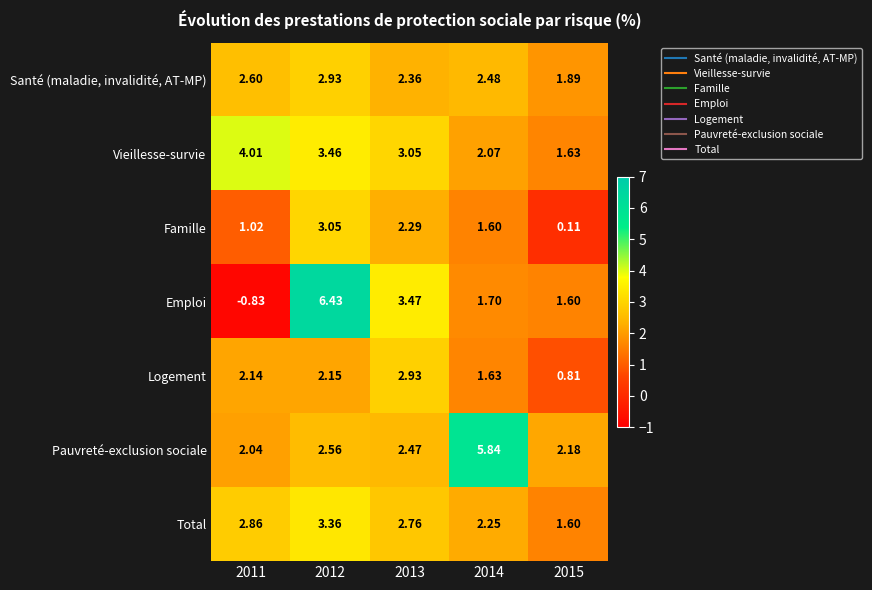

Which series has the largest range (max minus min)?

Emploi